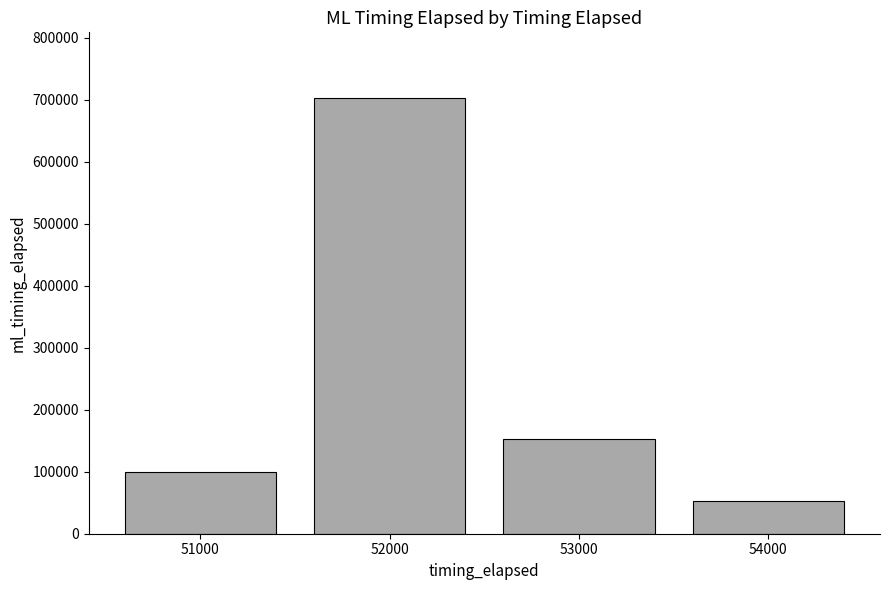

What is the change in value from 52000 to 54000?

-651026